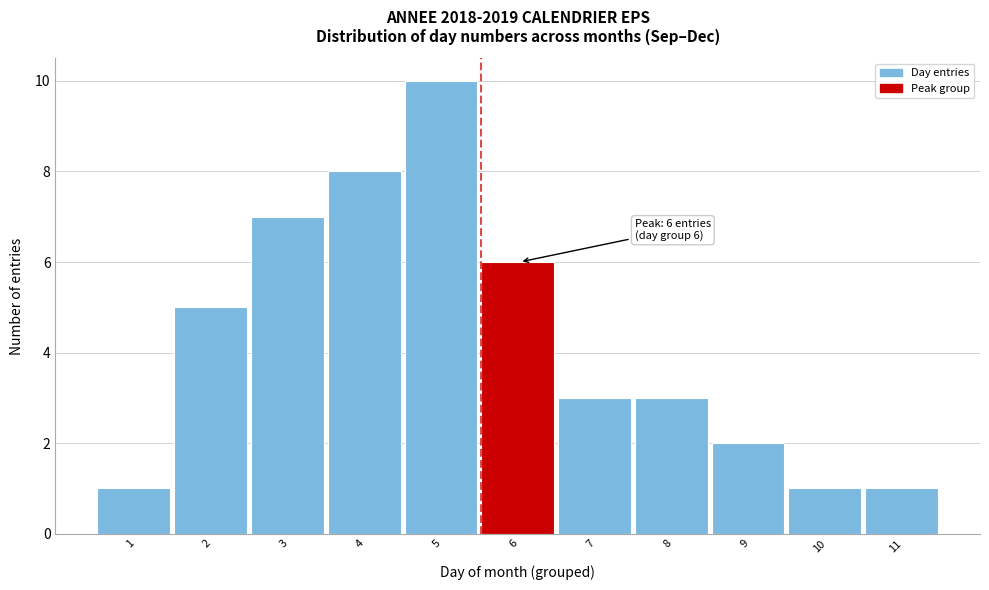

Reading left to right, extract all data points from this chart.

1	5	7	8	10	6	3	3	2	1	1